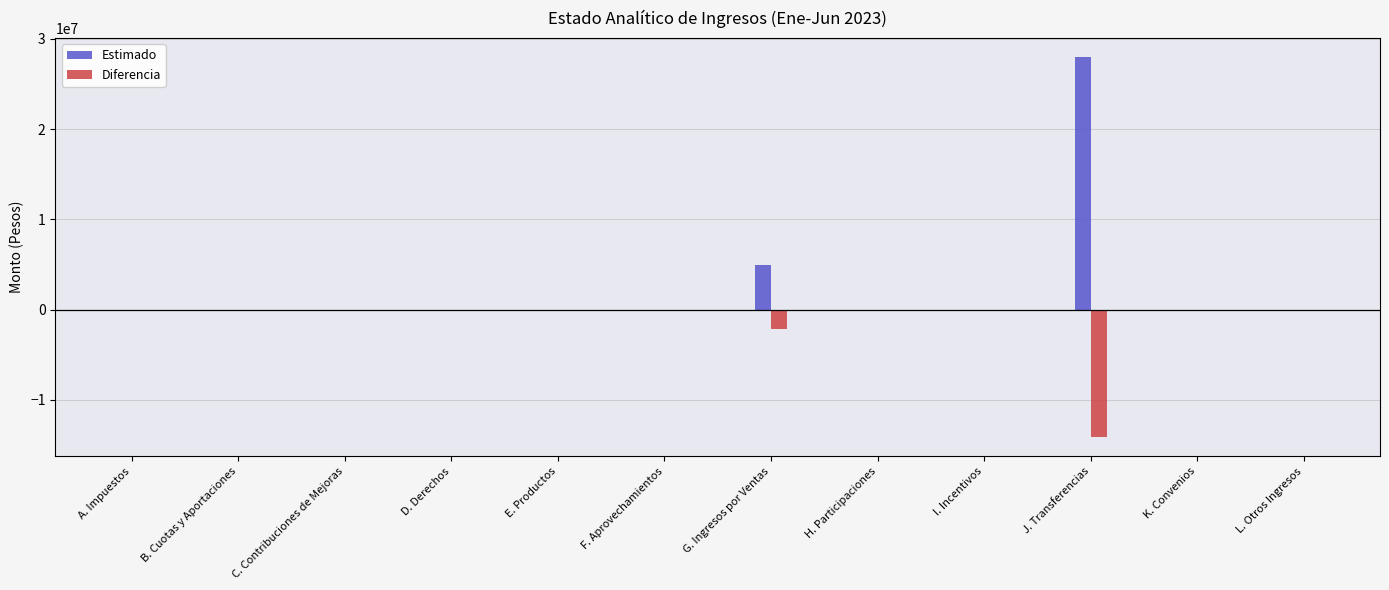

Is it true that Diferencia equals -8739438.8 at L. Otros Ingresos?

False